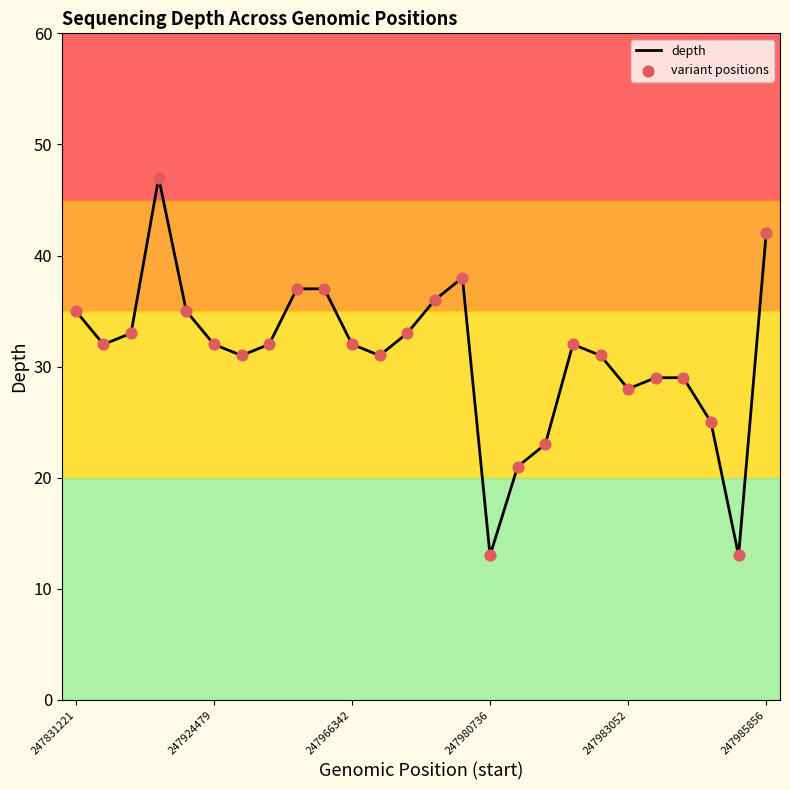

What is the minimum value shown in the chart?

13